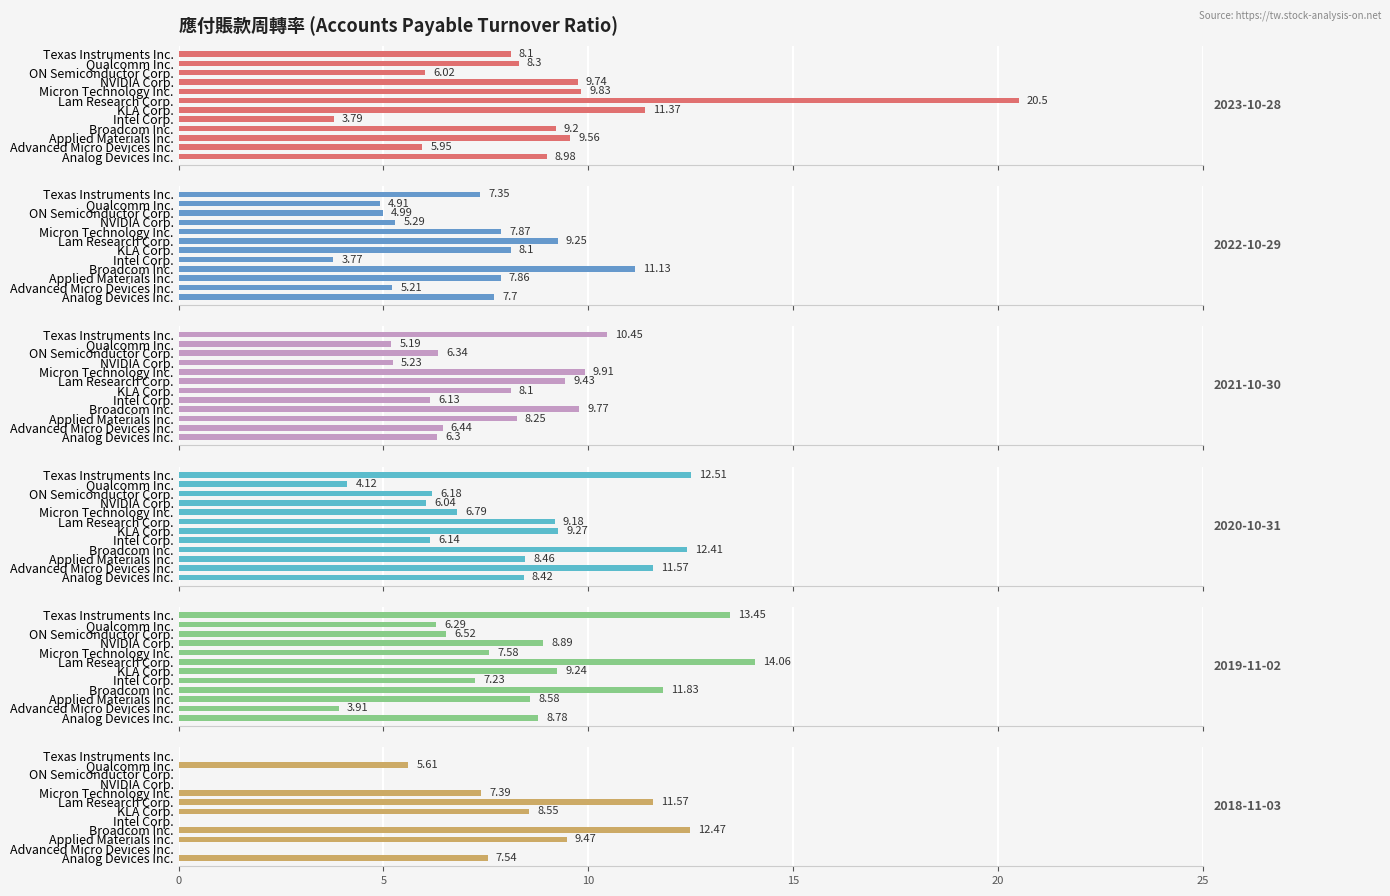

Which category has the lowest value in the 2020-10-31 series?

Qualcomm Inc.